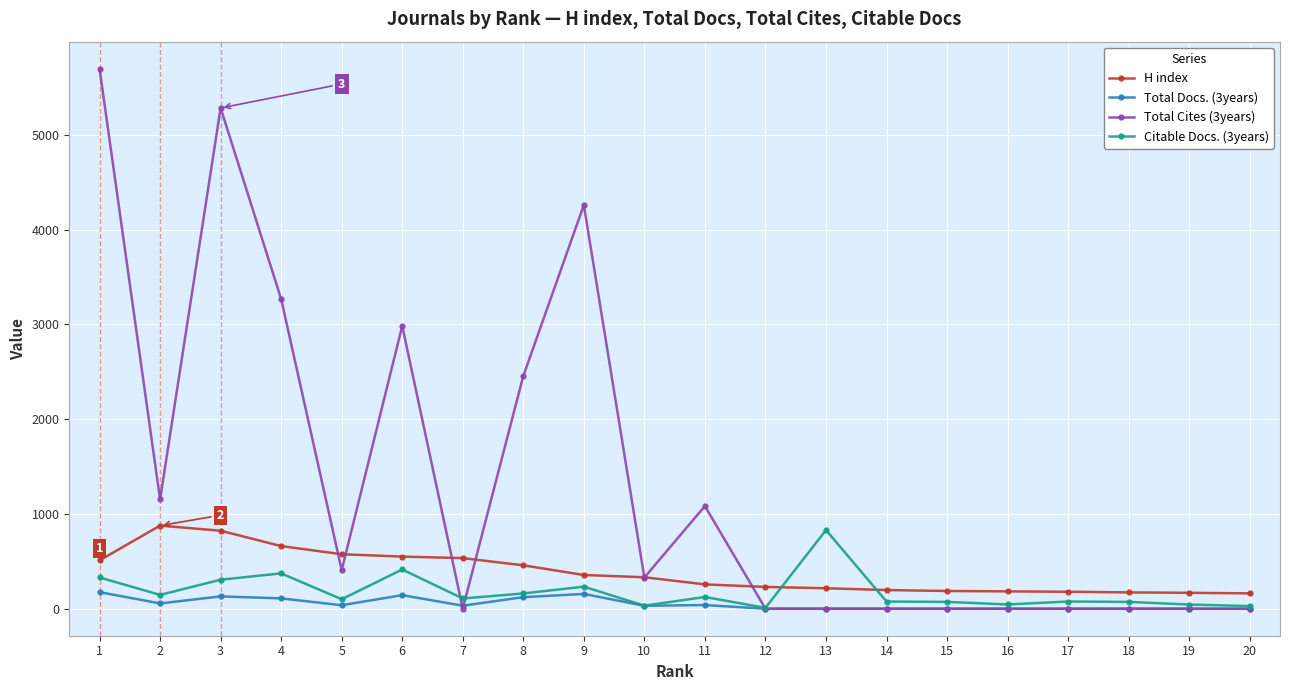

Which series has the largest range (max minus min)?

Total Cites (3years)